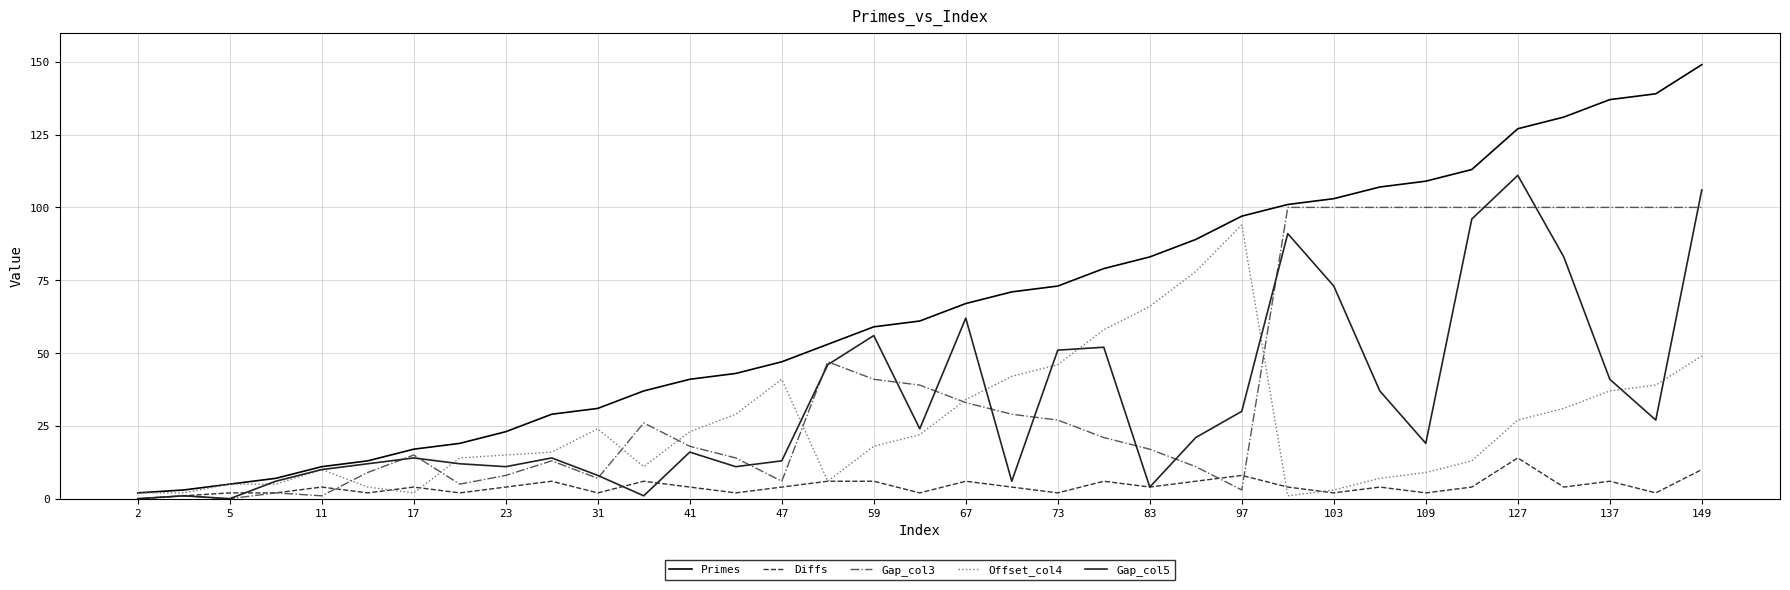

Which series has the largest total across all categories?

Primes